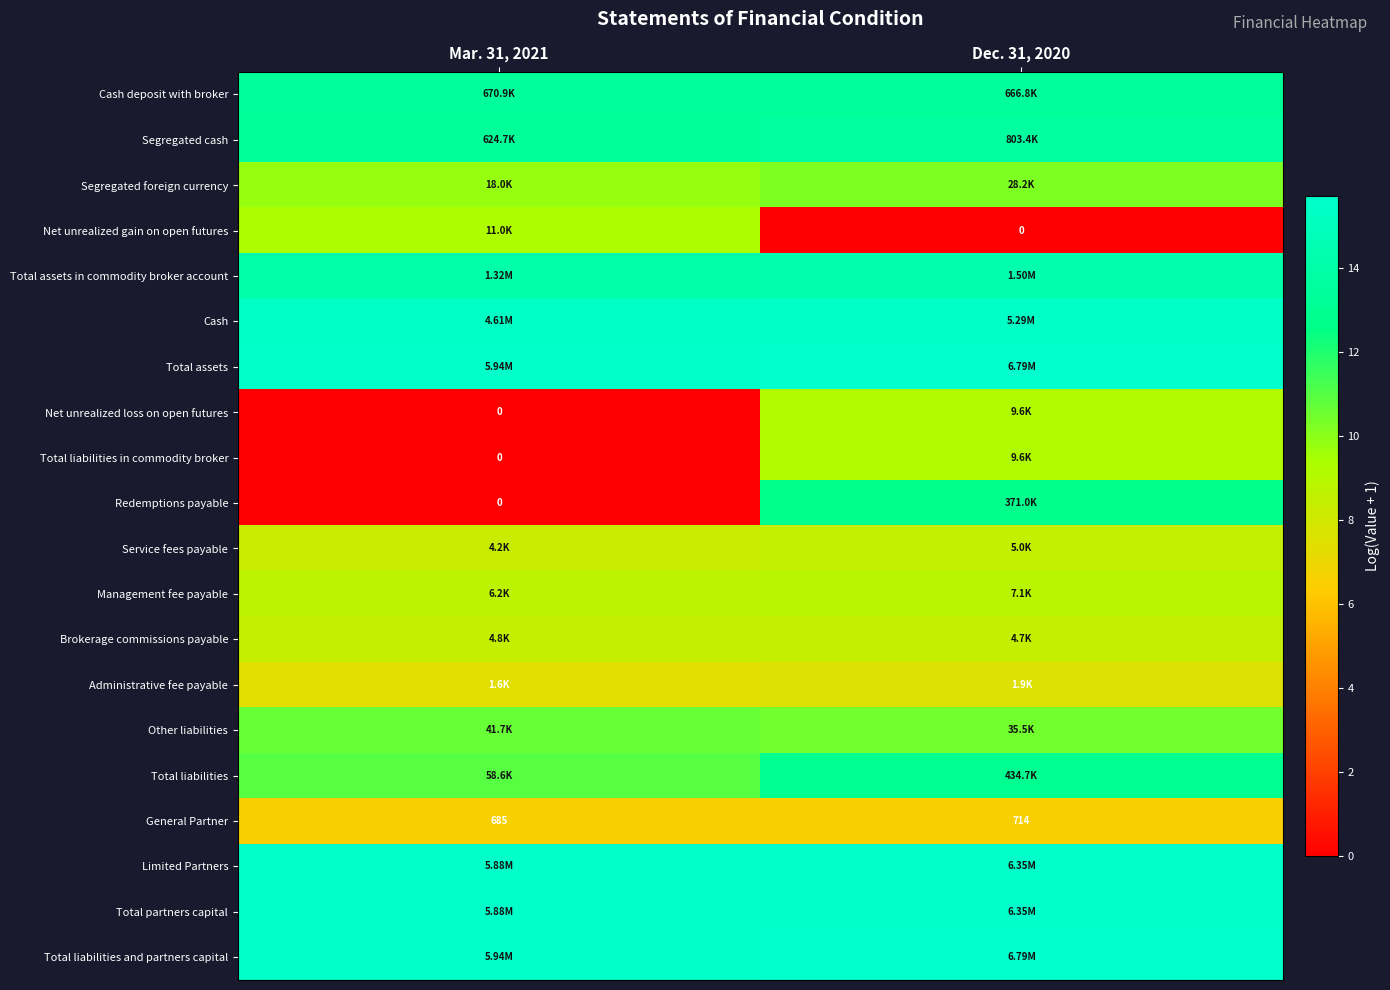

What is the maximum value for Total partners capital?

15.7